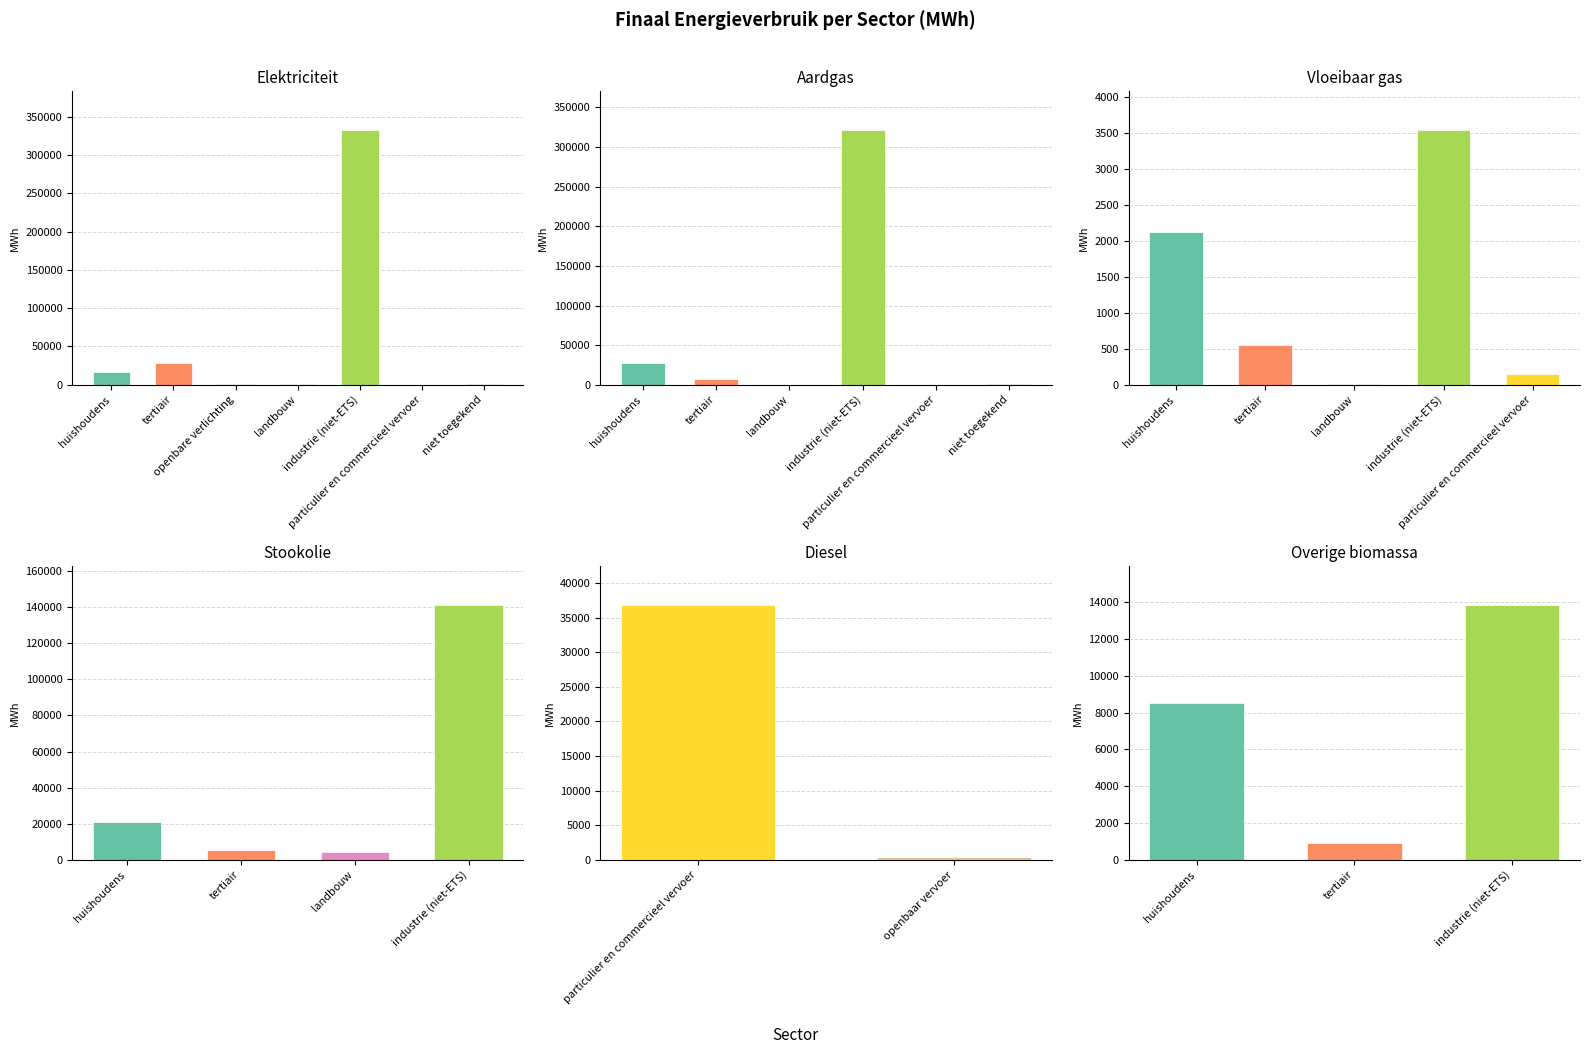

At which label does Aardgas first exceed 1?

huishoudens